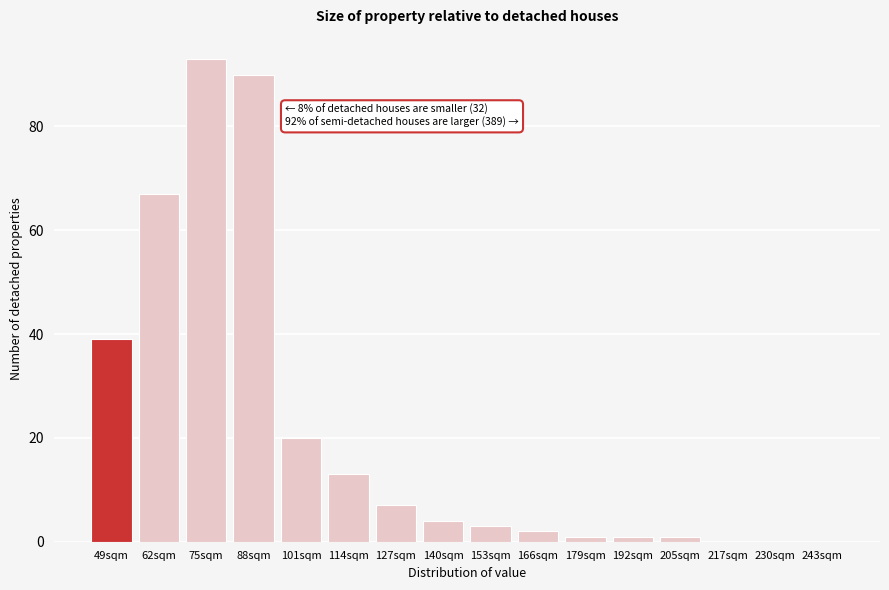

Reading left to right, extract all data points from this chart.

49sqm=39	62sqm=67	75sqm=93	88sqm=90	101sqm=20	114sqm=13	127sqm=7	140sqm=4	153sqm=3	166sqm=2	179sqm=1	192sqm=1	205sqm=1	217sqm=0	230sqm=0	243sqm=0